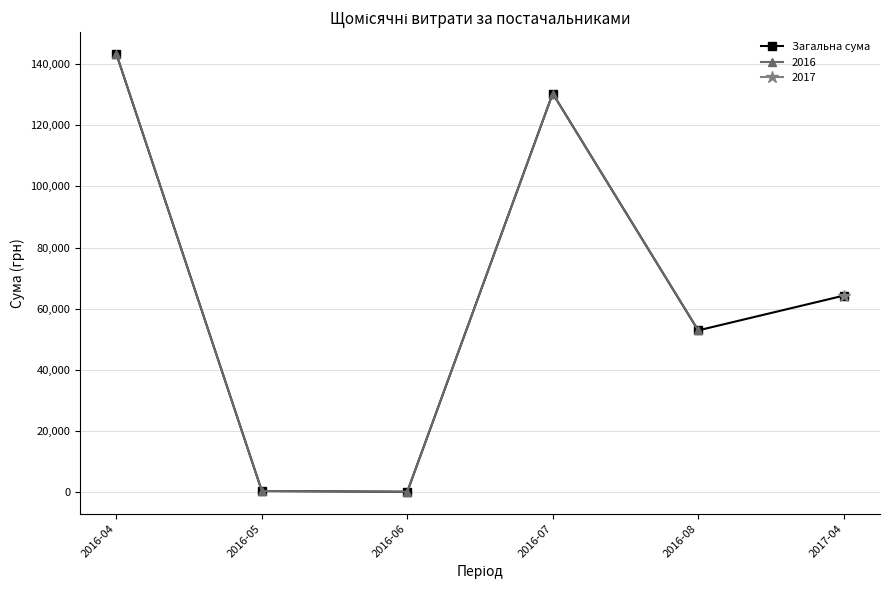

Reading left to right, extract all data points from this chart.

143293.9	420.0	176.0	130379.7	52936.8	64293.0